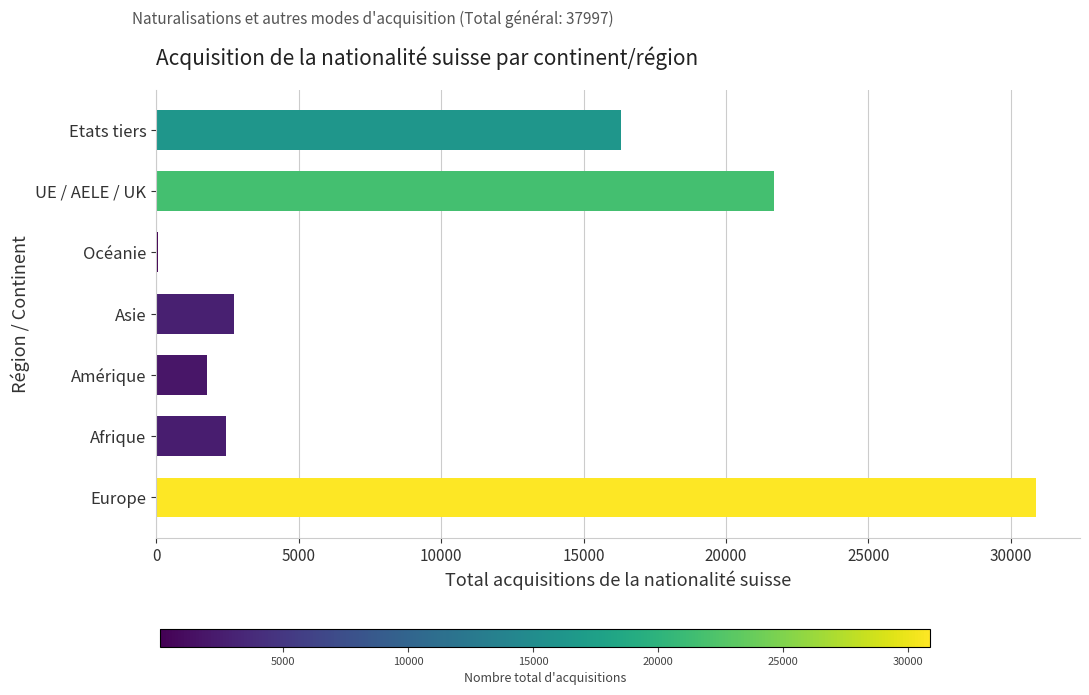

What is the maximum value shown in the chart?

30879